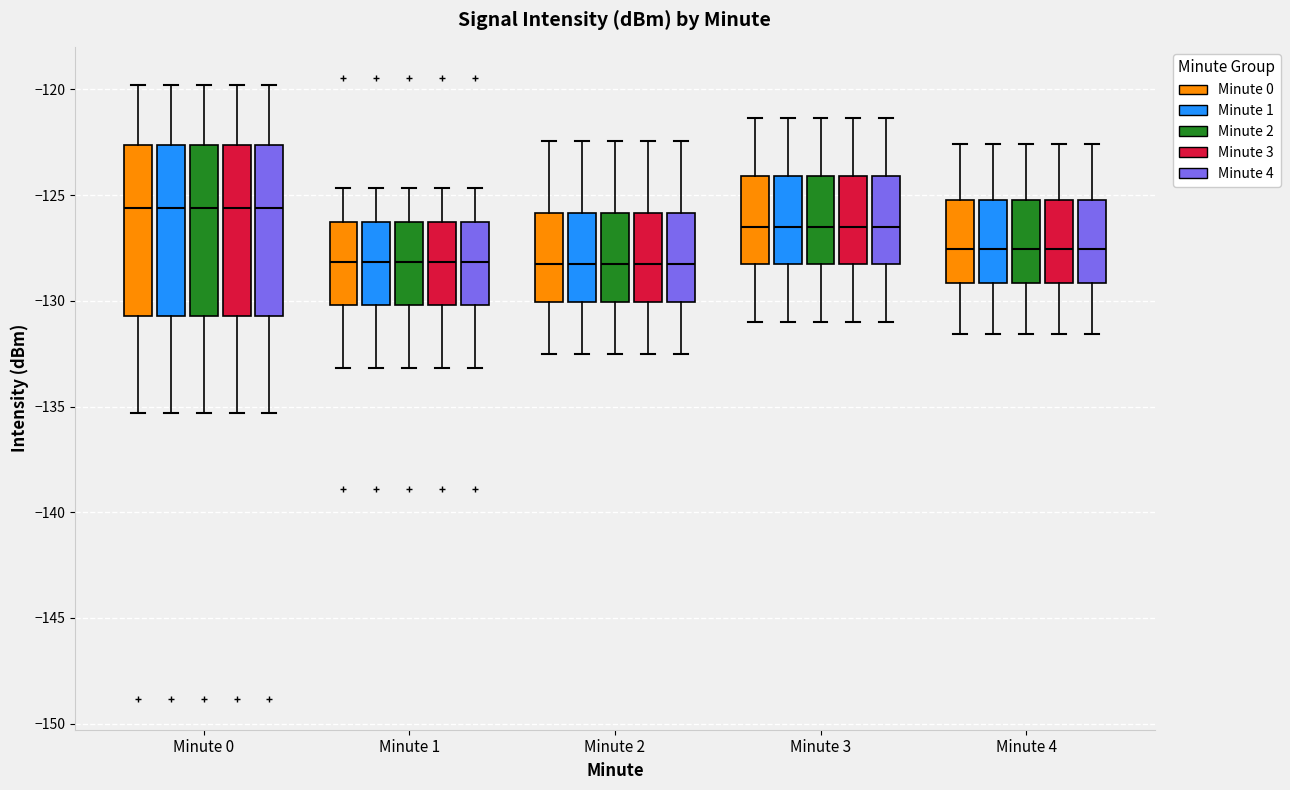

Reading left to right, transcribe this box plot: for each box, give where its median line is, the range the box spans, and where its two whiskers end, as read against the y-axis. The values are not printed on the chart, so give them approximately, as read against the axis.

Minute 0 (Minute 0): median -125.5, box -130.5 to -122.5, whiskers -135.5 to -120.0
Minute 0 (Minute 1): median -125.5, box -130.5 to -122.5, whiskers -135.5 to -120.0
Minute 0 (Minute 2): median -125.5, box -130.5 to -122.5, whiskers -135.5 to -120.0
Minute 0 (Minute 3): median -125.5, box -130.5 to -122.5, whiskers -135.5 to -120.0
Minute 0 (Minute 4): median -125.5, box -130.5 to -122.5, whiskers -135.5 to -120.0
Minute 1 (Minute 0): median -128.0, box -130.0 to -126.5, whiskers -133.0 to -124.5
Minute 1 (Minute 1): median -128.0, box -130.0 to -126.5, whiskers -133.0 to -124.5
Minute 1 (Minute 2): median -128.0, box -130.0 to -126.5, whiskers -133.0 to -124.5
Minute 1 (Minute 3): median -128.0, box -130.0 to -126.5, whiskers -133.0 to -124.5
Minute 1 (Minute 4): median -128.0, box -130.0 to -126.5, whiskers -133.0 to -124.5
Minute 2 (Minute 0): median -128.5, box -130.0 to -126.0, whiskers -132.5 to -122.5
Minute 2 (Minute 1): median -128.5, box -130.0 to -126.0, whiskers -132.5 to -122.5
Minute 2 (Minute 2): median -128.5, box -130.0 to -126.0, whiskers -132.5 to -122.5
Minute 2 (Minute 3): median -128.5, box -130.0 to -126.0, whiskers -132.5 to -122.5
Minute 2 (Minute 4): median -128.5, box -130.0 to -126.0, whiskers -132.5 to -122.5
Minute 3 (Minute 0): median -126.5, box -128.5 to -124.0, whiskers -131.0 to -121.5
Minute 3 (Minute 1): median -126.5, box -128.5 to -124.0, whiskers -131.0 to -121.5
Minute 3 (Minute 2): median -126.5, box -128.5 to -124.0, whiskers -131.0 to -121.5
Minute 3 (Minute 3): median -126.5, box -128.5 to -124.0, whiskers -131.0 to -121.5
Minute 3 (Minute 4): median -126.5, box -128.5 to -124.0, whiskers -131.0 to -121.5
Minute 4 (Minute 0): median -127.5, box -129.0 to -125.0, whiskers -131.5 to -122.5
Minute 4 (Minute 1): median -127.5, box -129.0 to -125.0, whiskers -131.5 to -122.5
Minute 4 (Minute 2): median -127.5, box -129.0 to -125.0, whiskers -131.5 to -122.5
Minute 4 (Minute 3): median -127.5, box -129.0 to -125.0, whiskers -131.5 to -122.5
Minute 4 (Minute 4): median -127.5, box -129.0 to -125.0, whiskers -131.5 to -122.5